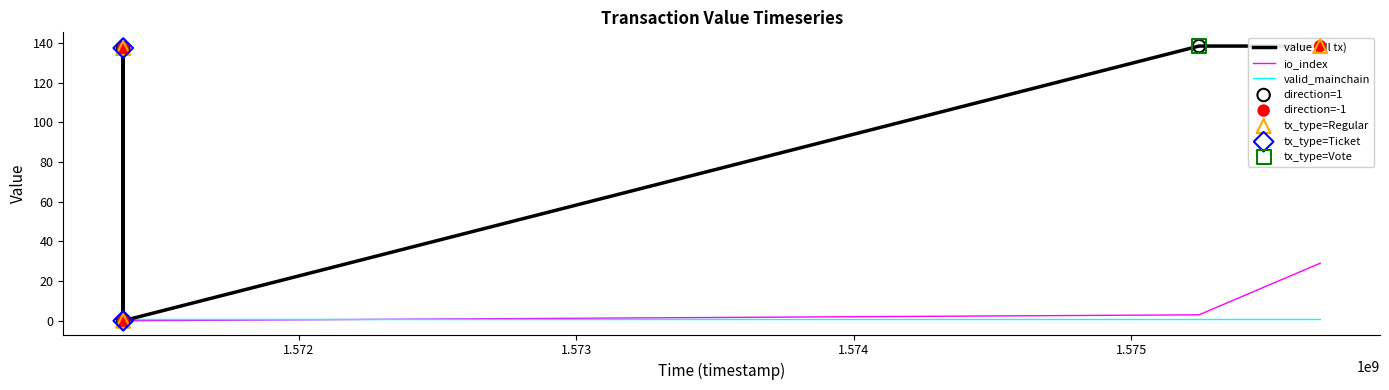

Which series has the largest total across all categories?

value (all tx)